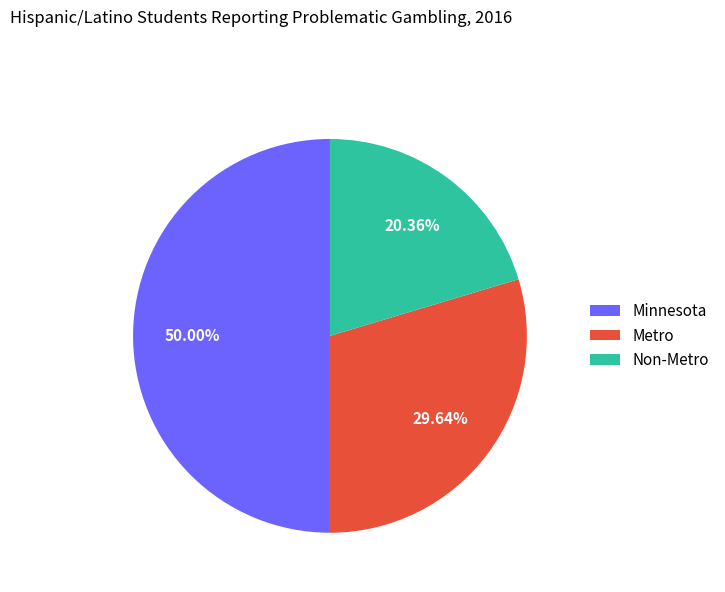

To the nearest percent, what percentage of the pie is Metro?

30%